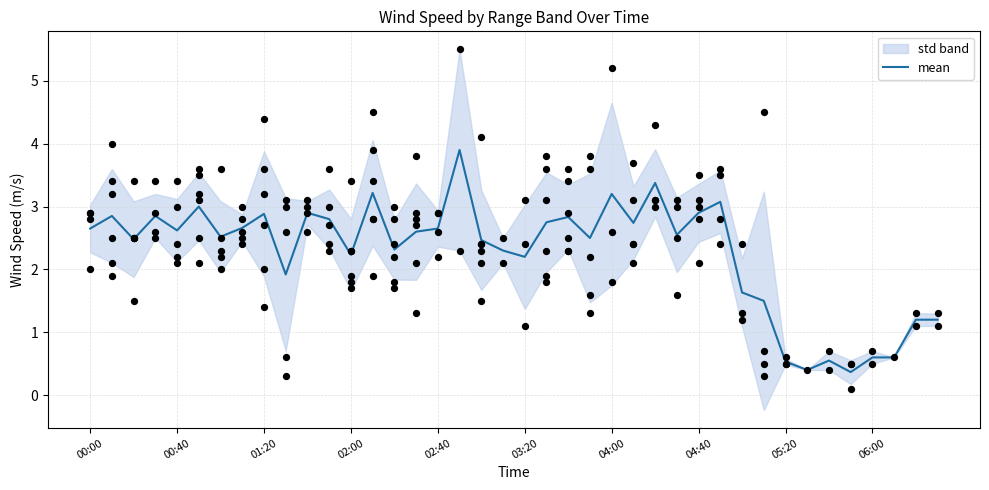

At which label does mean first exceed 2?

00:00